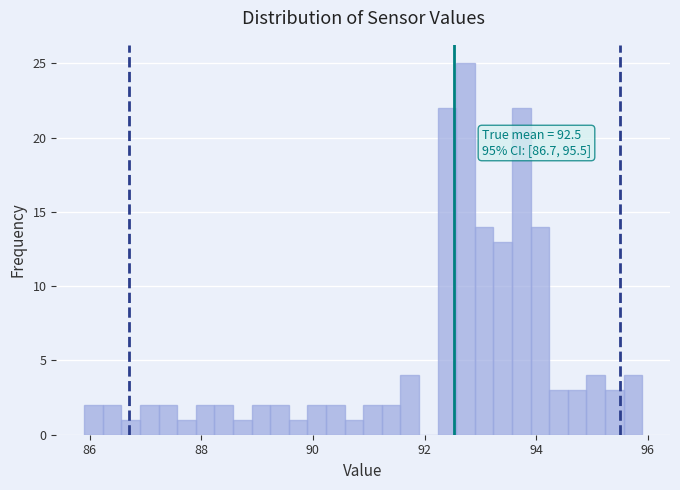

Around what value on the x-axis is the tallest bar? Give the approximate position of its centre, as read against the axis.

92.8